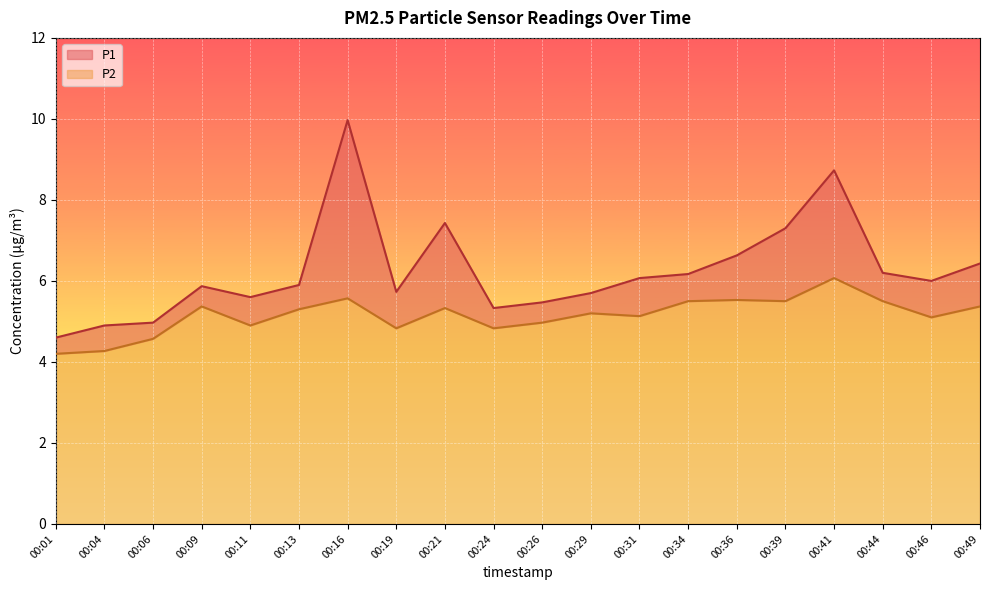

List the series in order of their peak value, highest first.

P1, P2